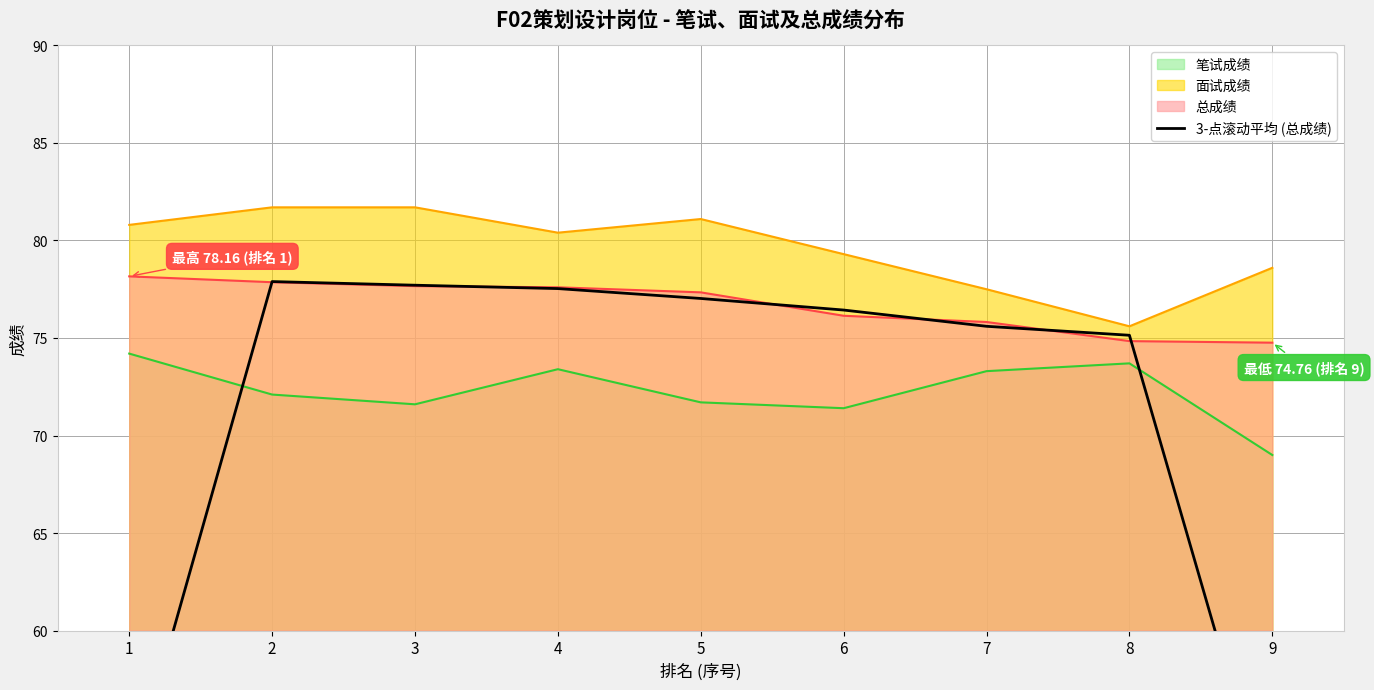

The chart shows a value of 99.0 at 7. True or false?

False